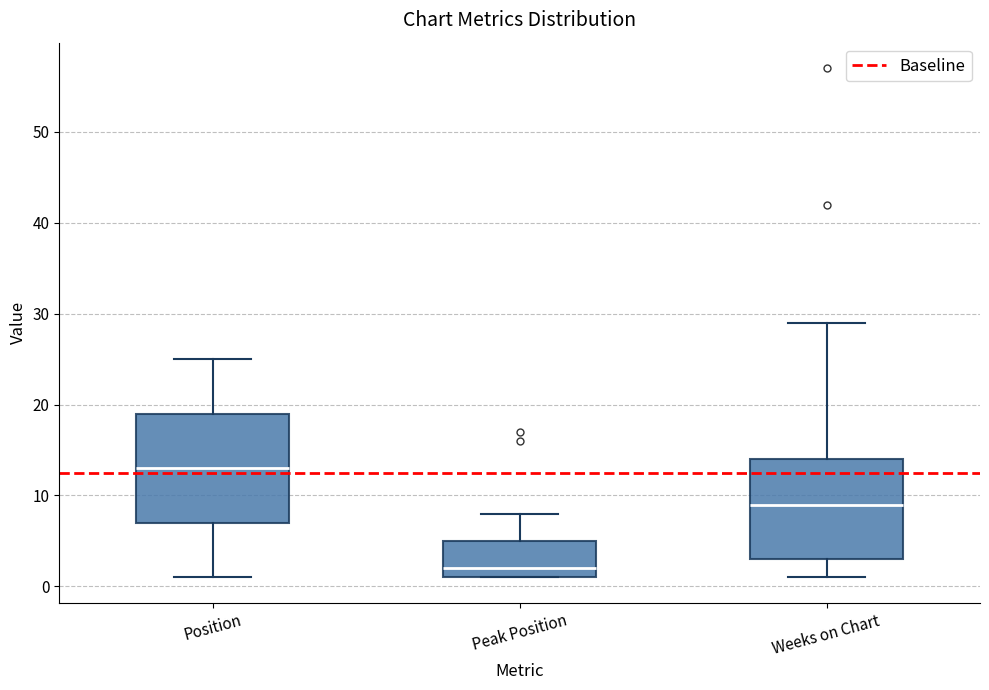

Reading left to right, read every box against the y-axis: the position of its median line, the range the box covers, and the ends of its whiskers. The values are not printed on the chart, so give them approximately, as read against the axis.

Position: median 13, box 7 to 19, whiskers 1 to 25
Peak Position: median 2, box 1 to 5, whiskers 1 to 8
Weeks on Chart: median 9, box 3 to 14, whiskers 1 to 29